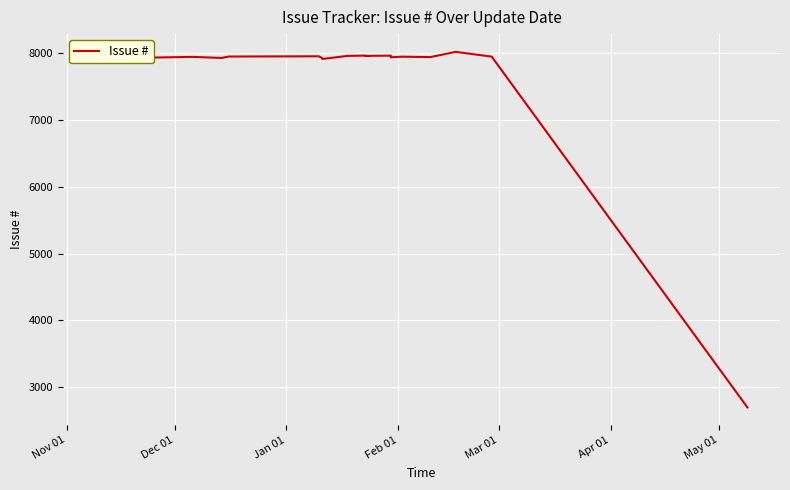

How many series are shown in this chart?

1